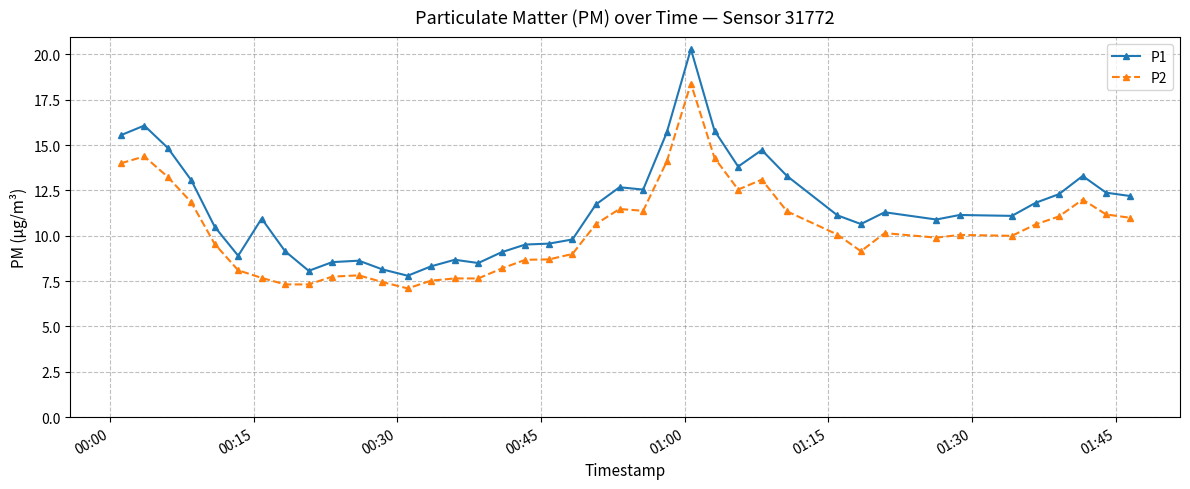

What is the highest value of the P2 series?

18.4